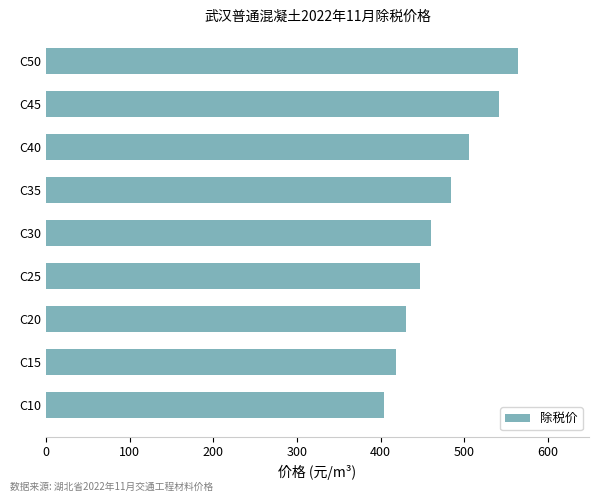

How many series are shown in this chart?

1